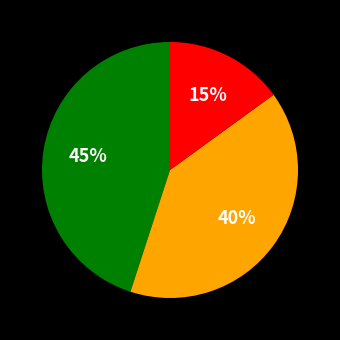

Is there any slice that represents more than half of the pie?

No